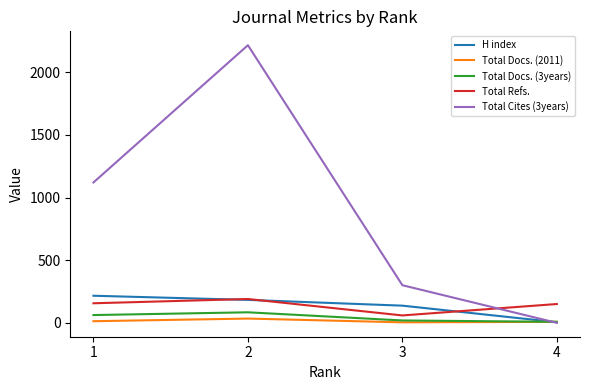

In Total Cites (3years), how many points are higher than both neighbors (excluding endpoints)?

1